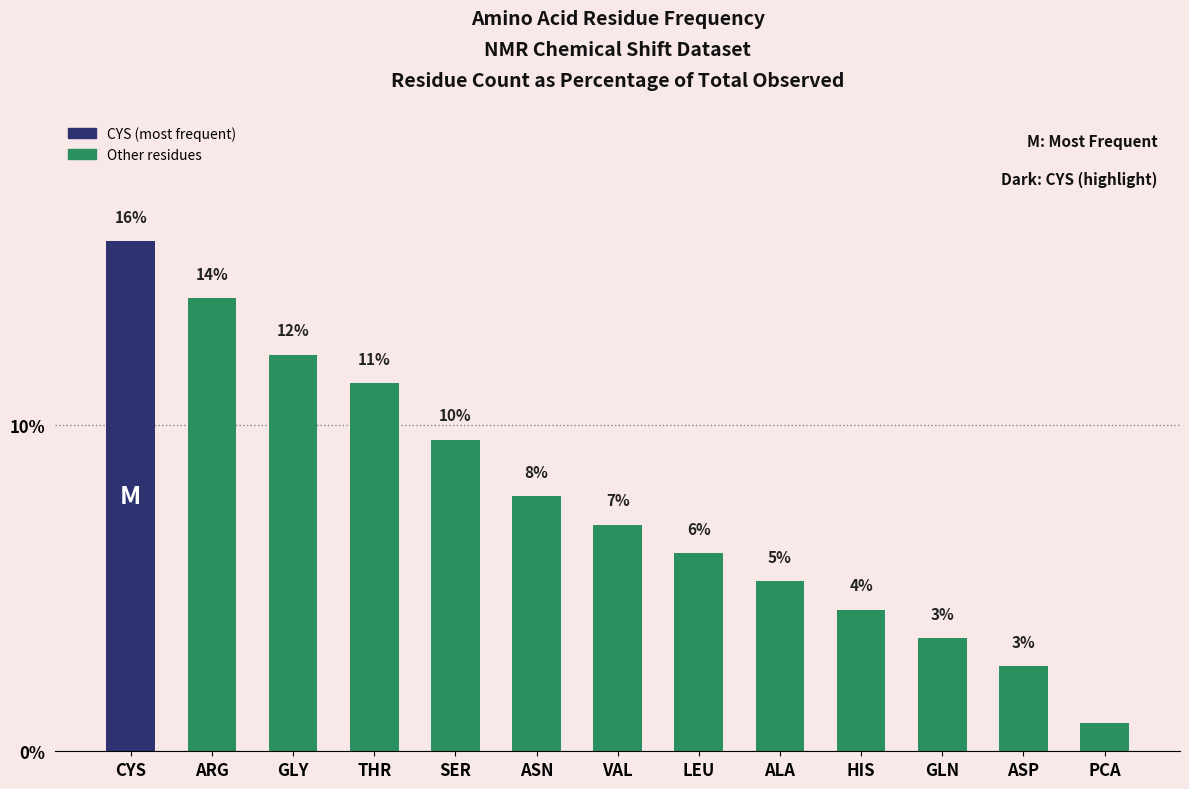

Does the chart contain any negative values?

No